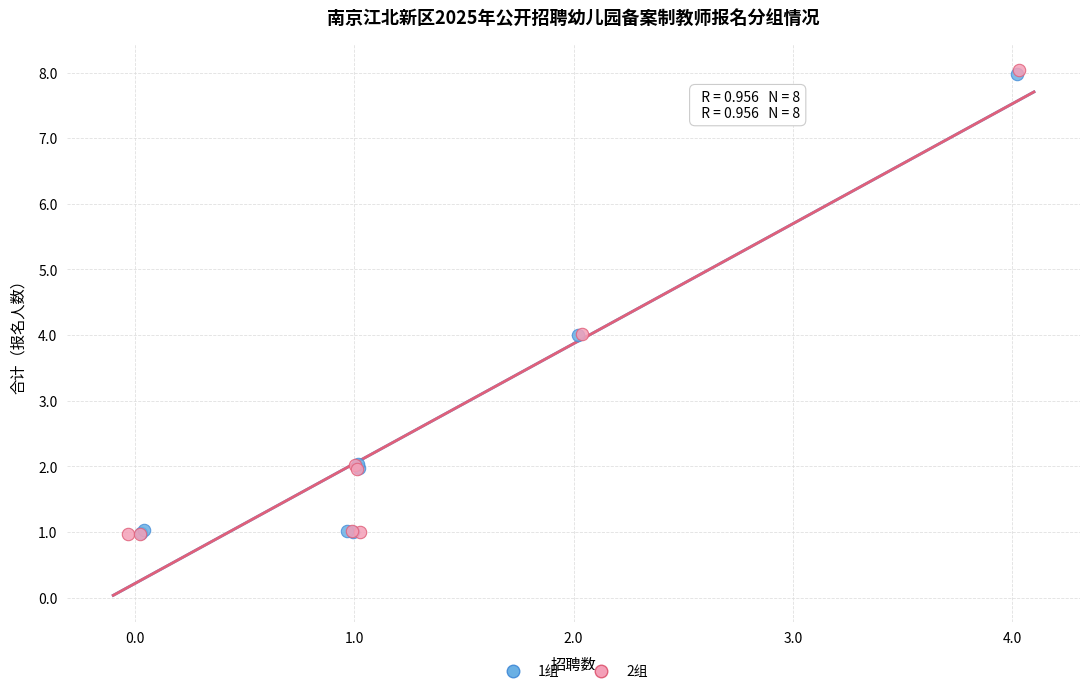

Which series has the widest spread of Y values?

2组